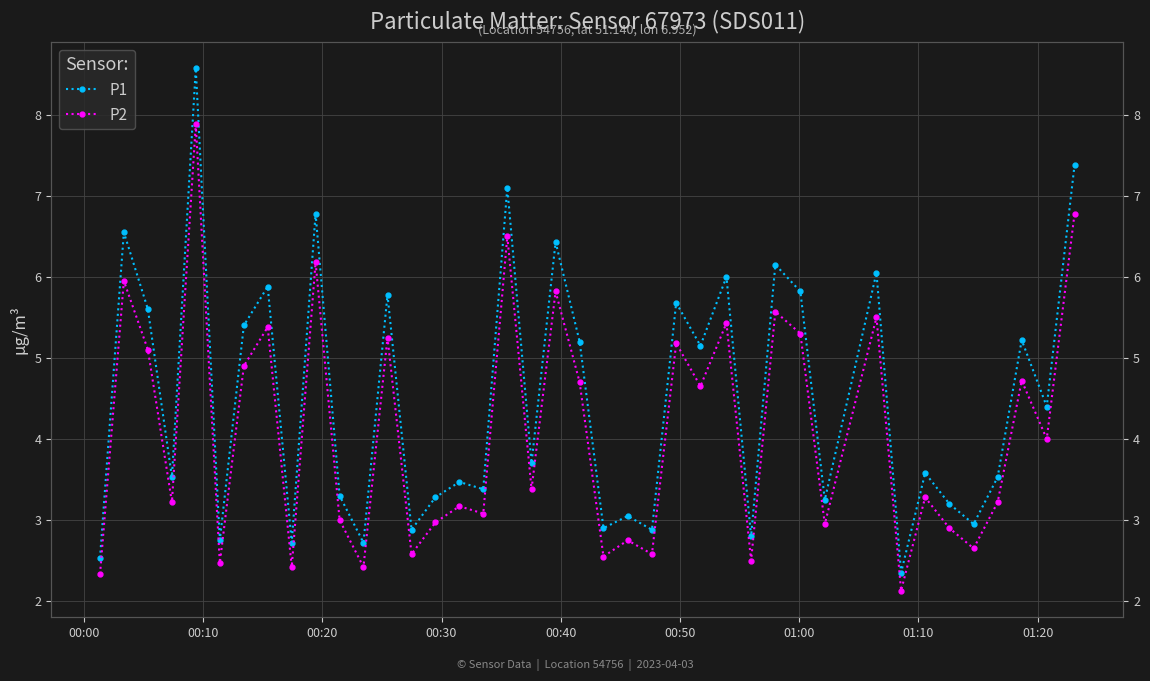

What is the value of the P1 point at the 27th from the left?

6.0